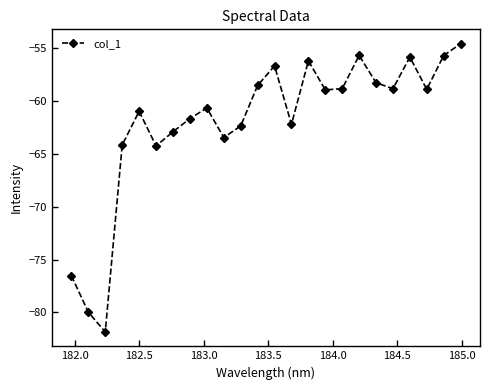

What is the sum of all values?

-1487.6